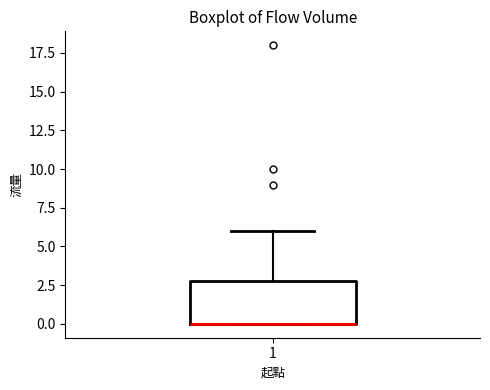

Where is the lower edge of the box at x = 1 on the y-axis? The values are not printed on the chart, so give them approximately, as read against the axis.

0